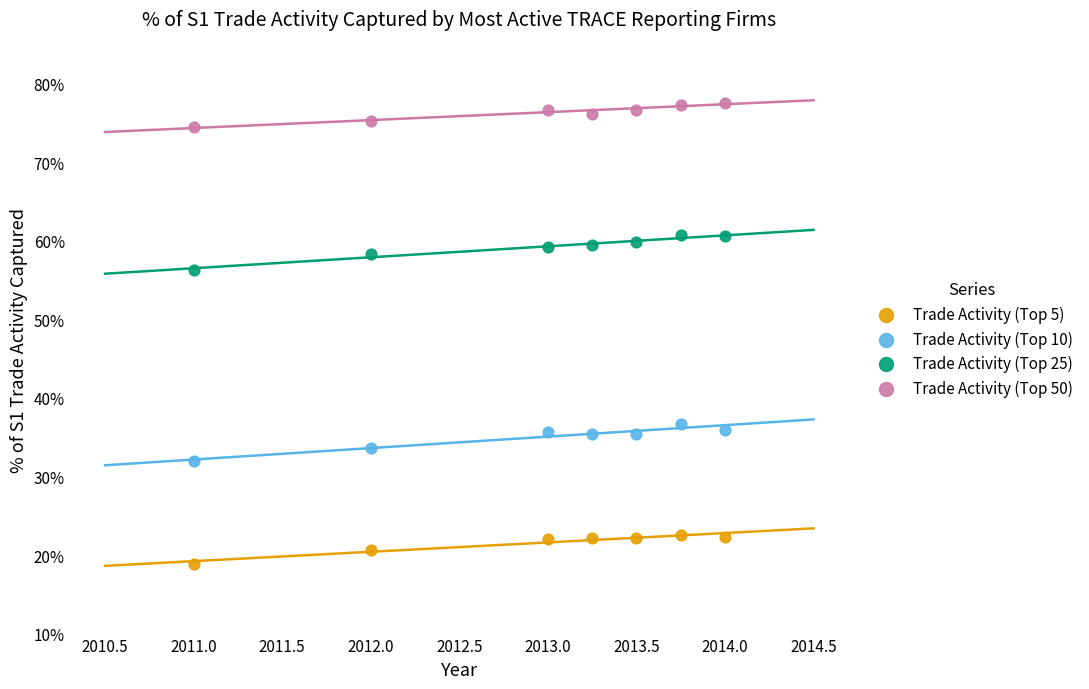

What are all the series names shown in the legend?

Trade Activity (Top 5), Trade Activity (Top 10), Trade Activity (Top 25), Trade Activity (Top 50)